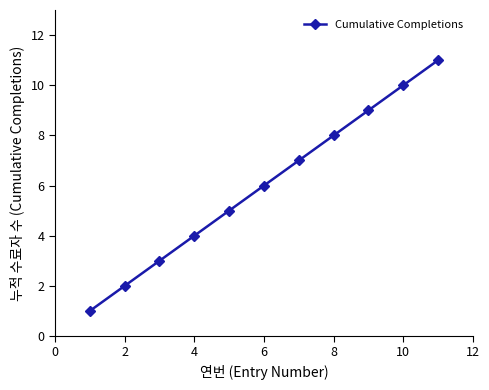

True or false: the data has more than 1 interior local peaks.

False